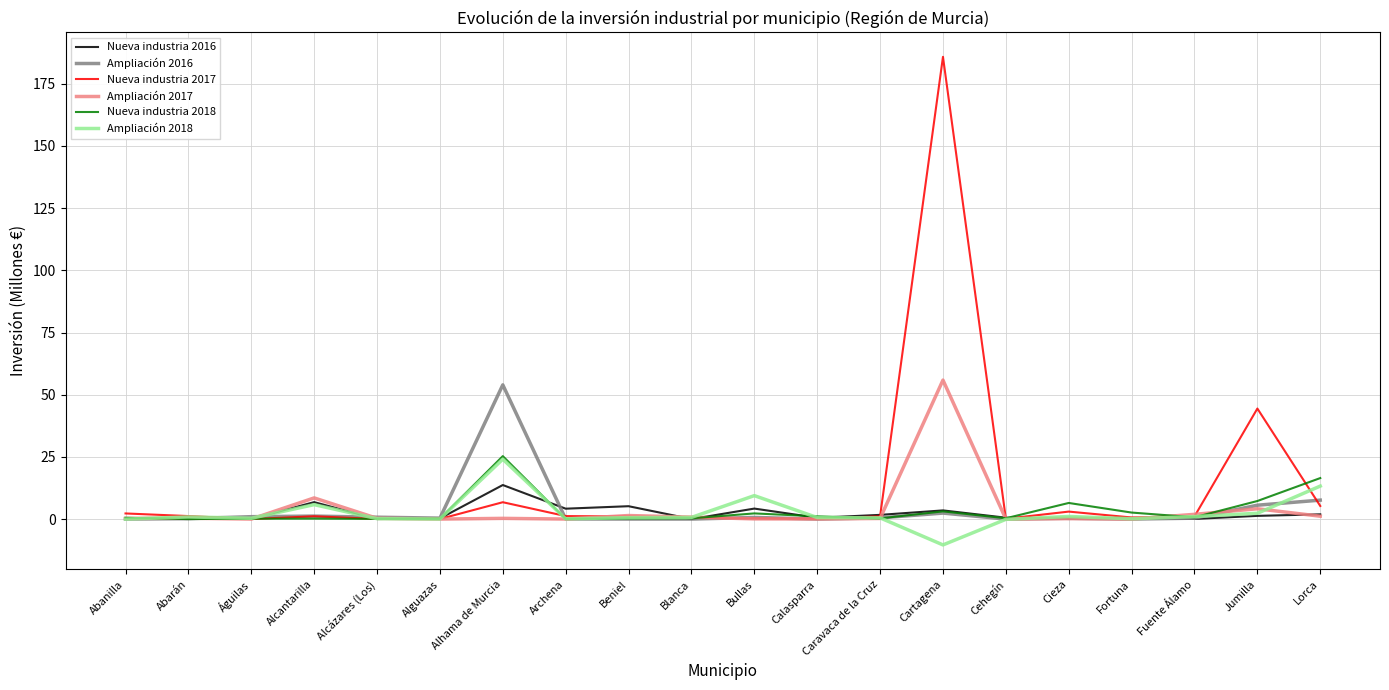

What is the minimum value shown in the chart?

-10.4